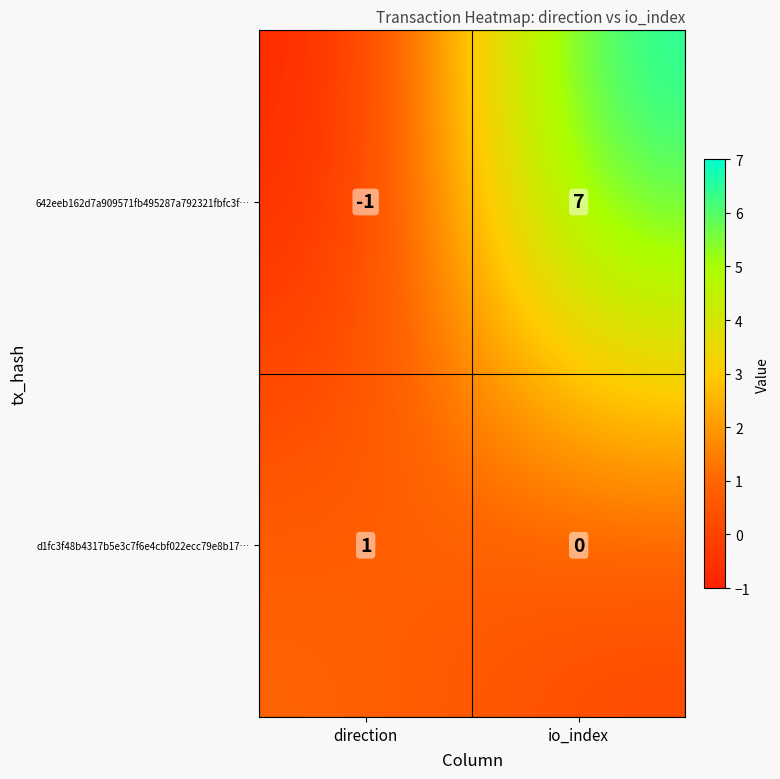

At how many categories does at least one series exceed 2?

1